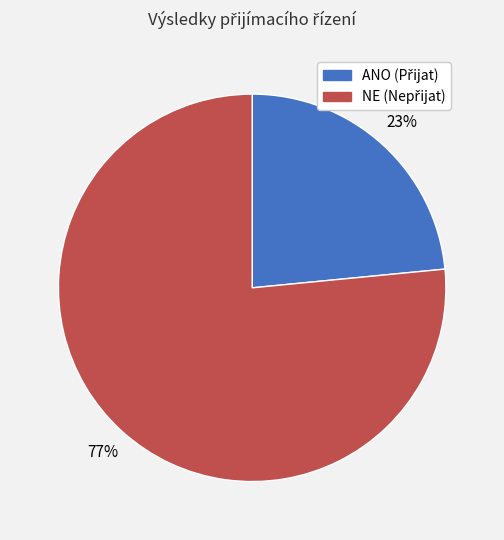

To the nearest percent, what portion does ANO represent?

23%